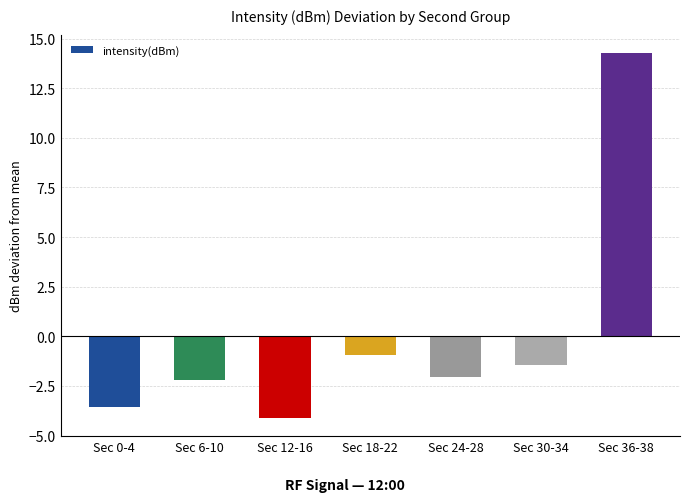

What position from the right is Sec 24-28?

3